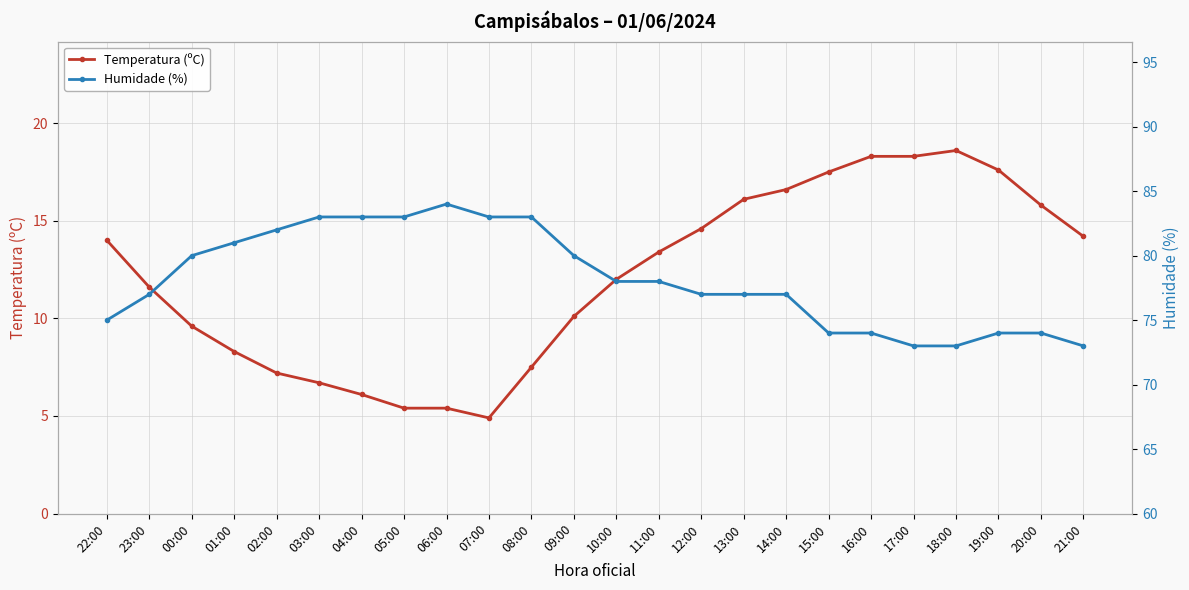

What are all the series names shown in the legend?

Temperatura (ºC), Humidade (%)